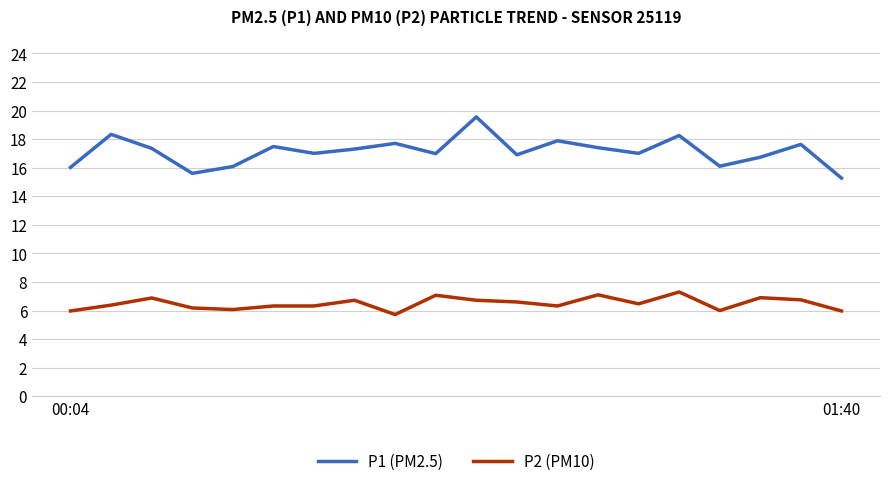

True or false: P1 (PM2.5) and P2 (PM10) cross at least once.

False